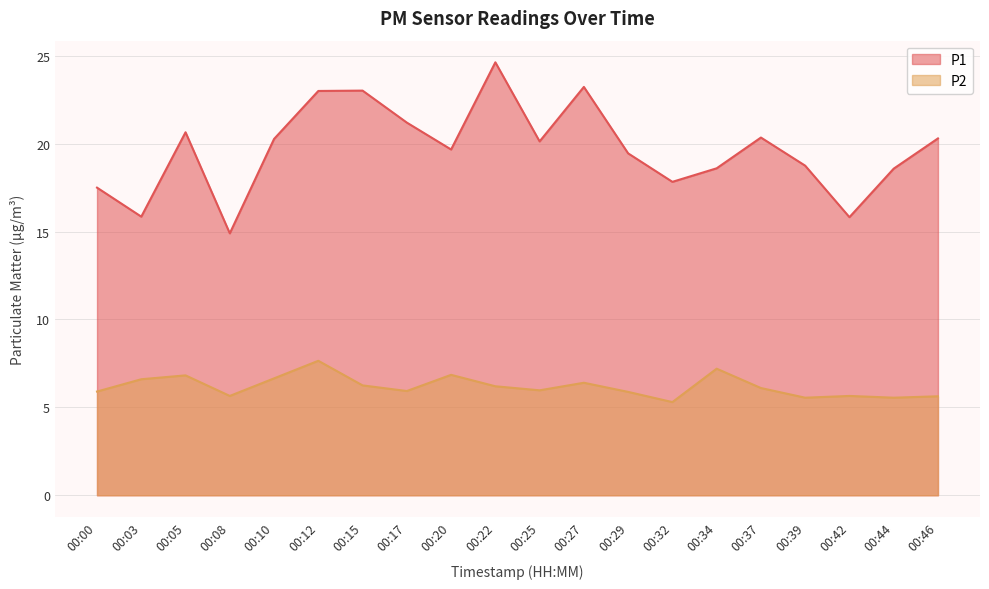

Reading right to left, what are all the values shown in this chart?

P1: 20.3	18.6	15.8	18.8	20.4	18.6	17.8	19.4	23.2	20.1	24.6	19.7	21.2	23.0	23.0	20.3	14.9	20.6	15.8	17.5
P2: 5.6	5.5	5.7	5.5	6.1	7.2	5.3	5.9	6.4	6.0	6.2	6.8	5.9	6.2	7.7	6.7	5.7	6.8	6.6	5.9